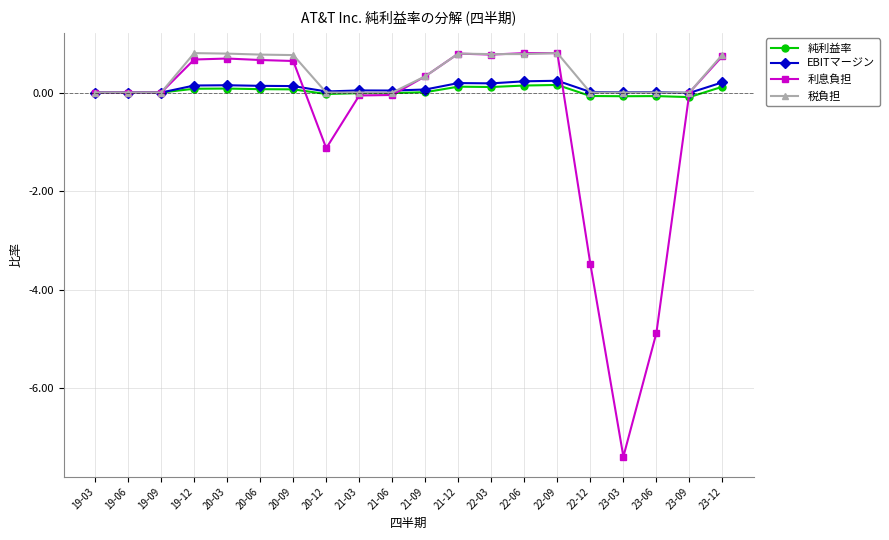

What are all the series names shown in the legend?

純利益率, EBITマージン, 利息負担, 税負担